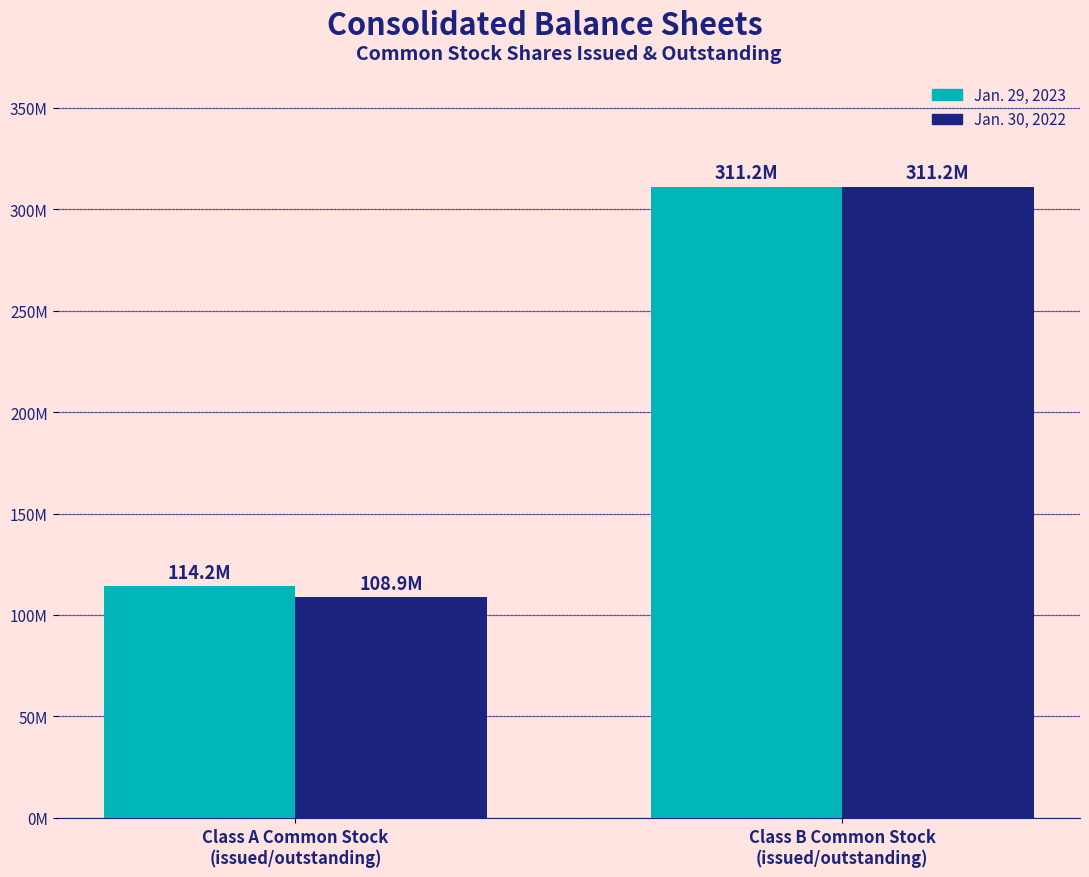

What is the sum of the Jan. 29, 2023 values at Class A Common Stock
(issued/outstanding) and Class B Common Stock
(issued/outstanding)?

425348887